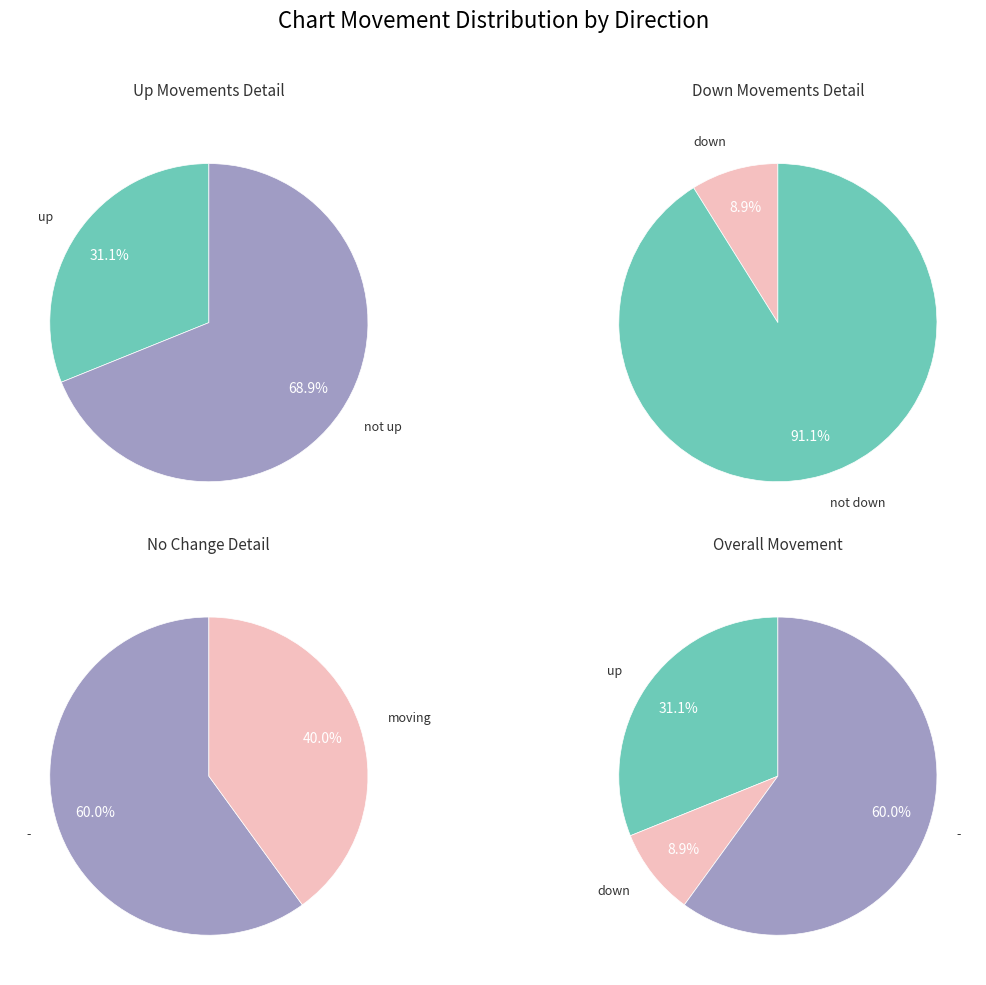

To the nearest percent, what is the average slice percentage?

33%